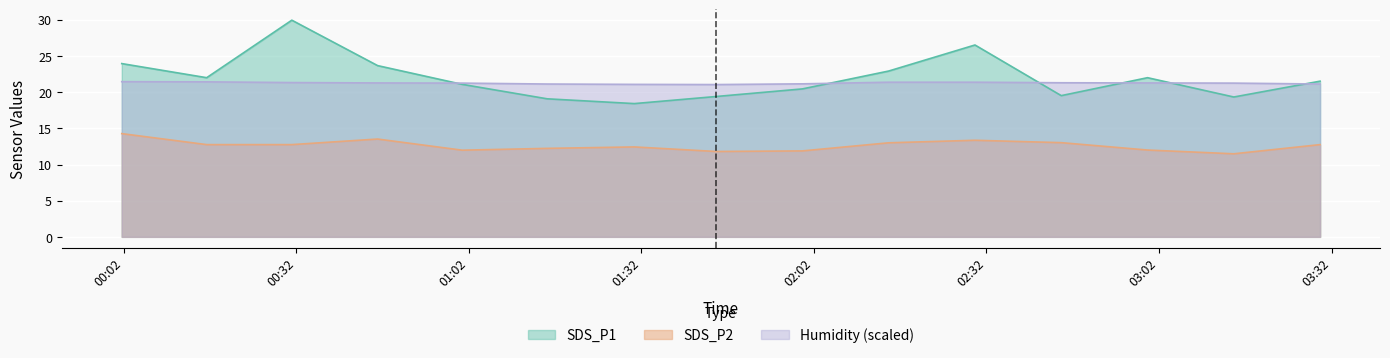

How many interior local valleys does the SDS_P2 series have?

3